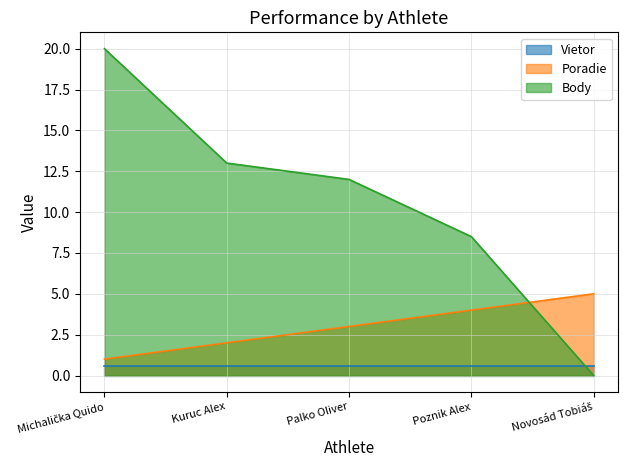

Between Palko Oliver and Poznik Alex, which series saw the biggest shift?

Body